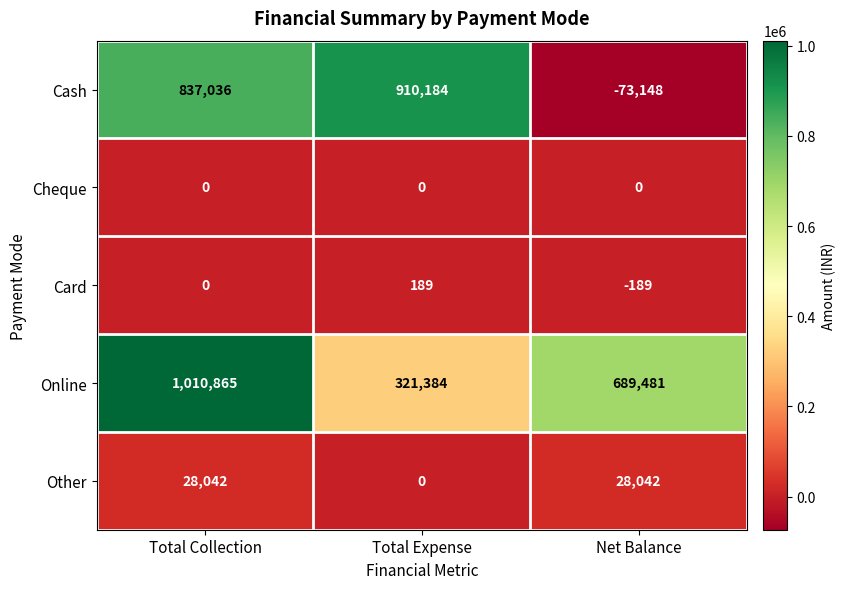

Where is Card nearest to the value 0?

Total Collection